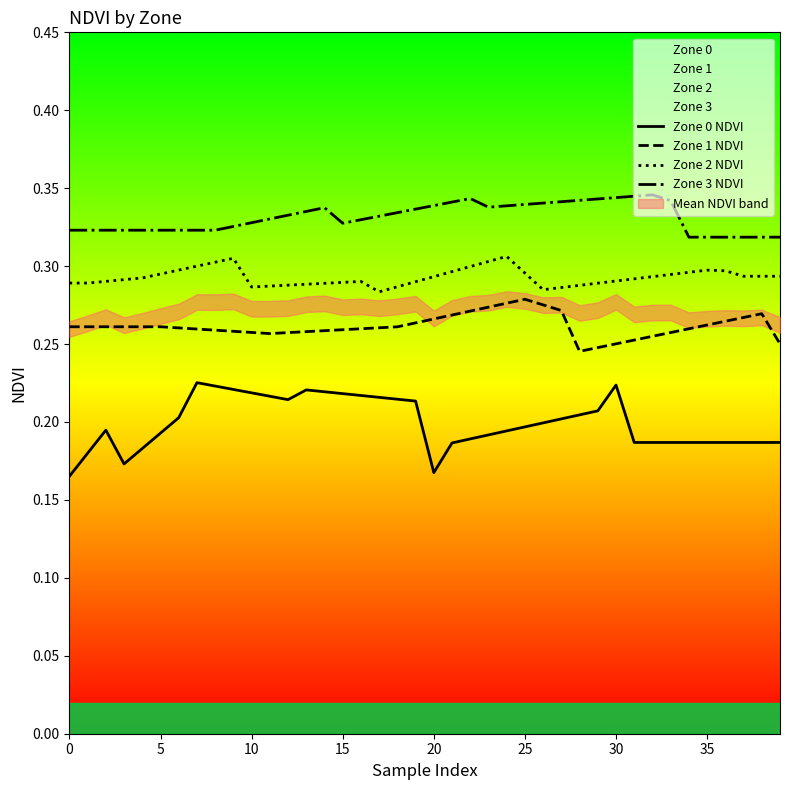

The Zone 1 NDVI series shows 0.1 at 15. True or false?

False